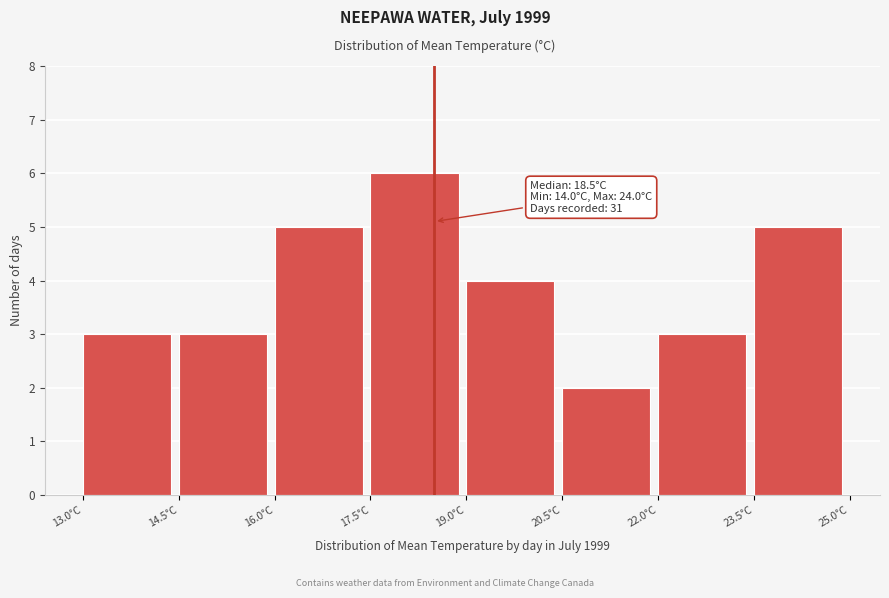

Which range on the x-axis has the tallest bar?

17.5 to 19.0